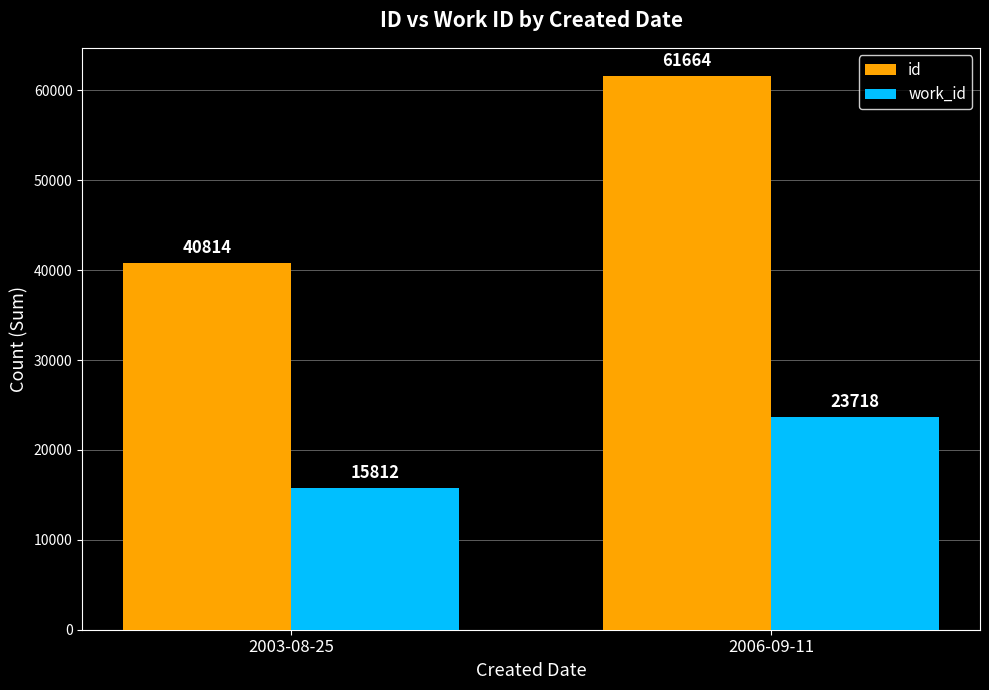

How many series are shown in this chart?

2